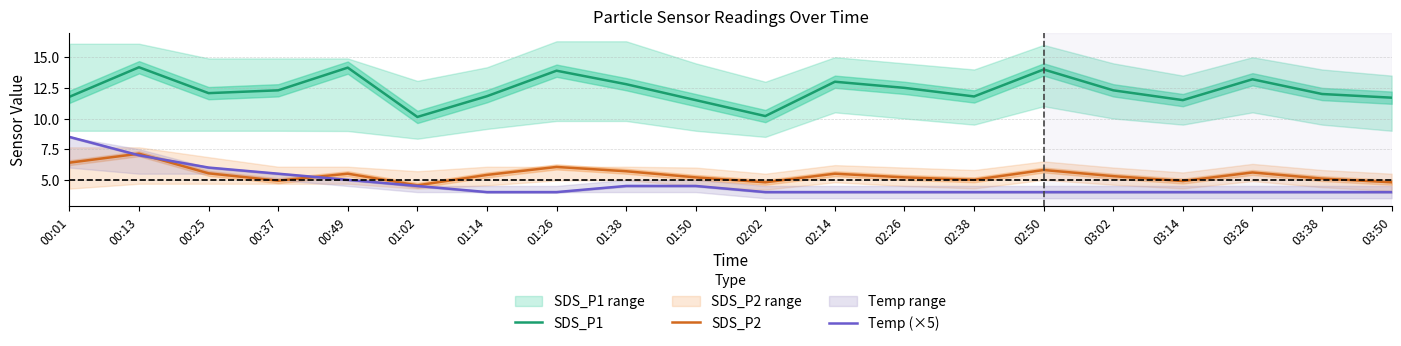

What is the sum of all Temp (×5) values?

93.5